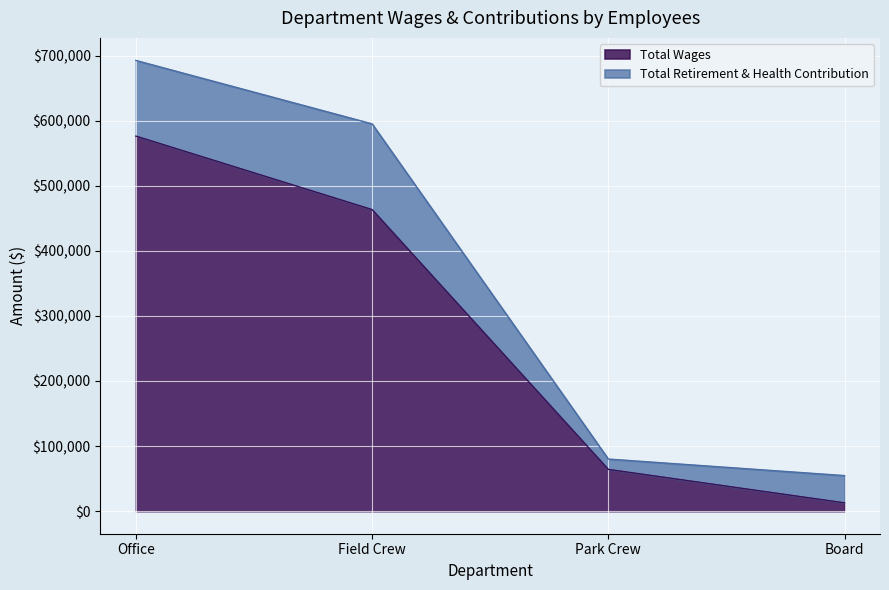

Which label corresponds to the largest value in the chart?

Office